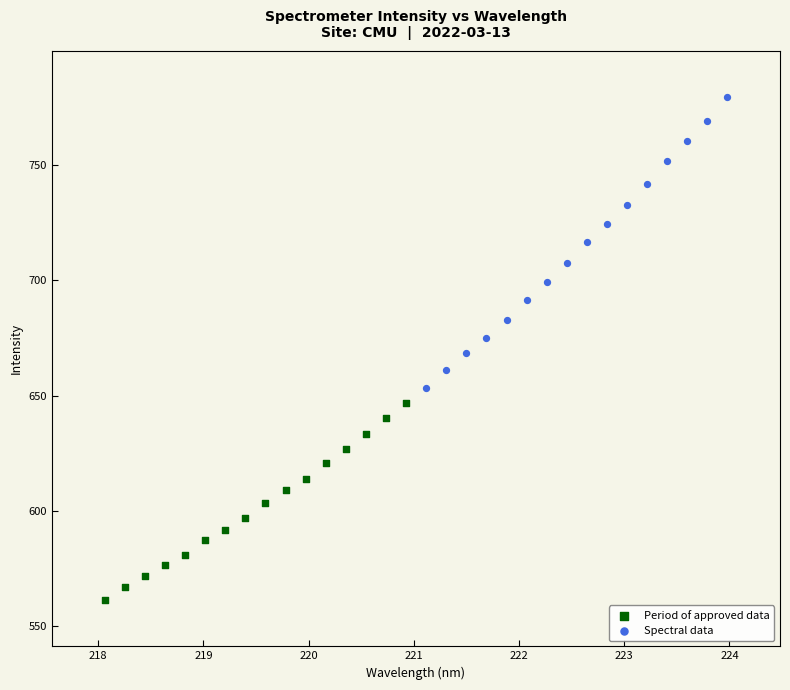

Which series contains the highest Y value?

Spectral data